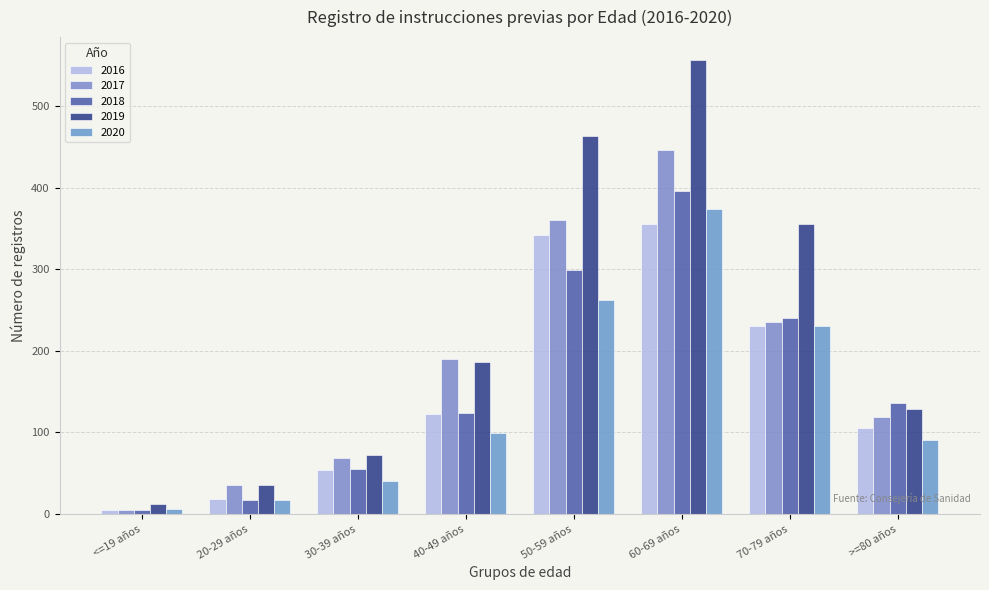

What is the spread (max minus min) of values at 20-29 años?

19